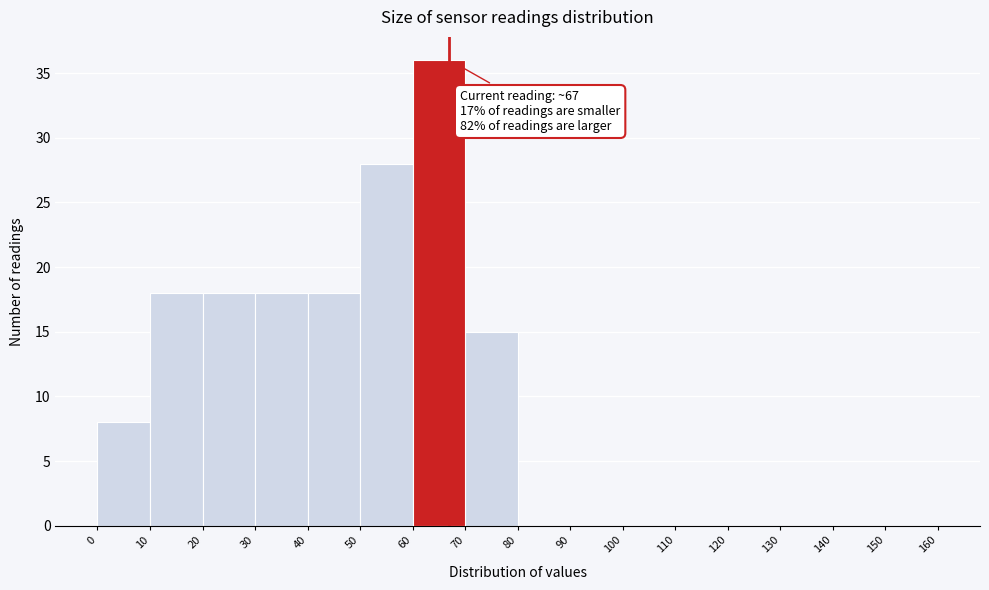

Which range on the x-axis has the tallest bar?

60 to 70